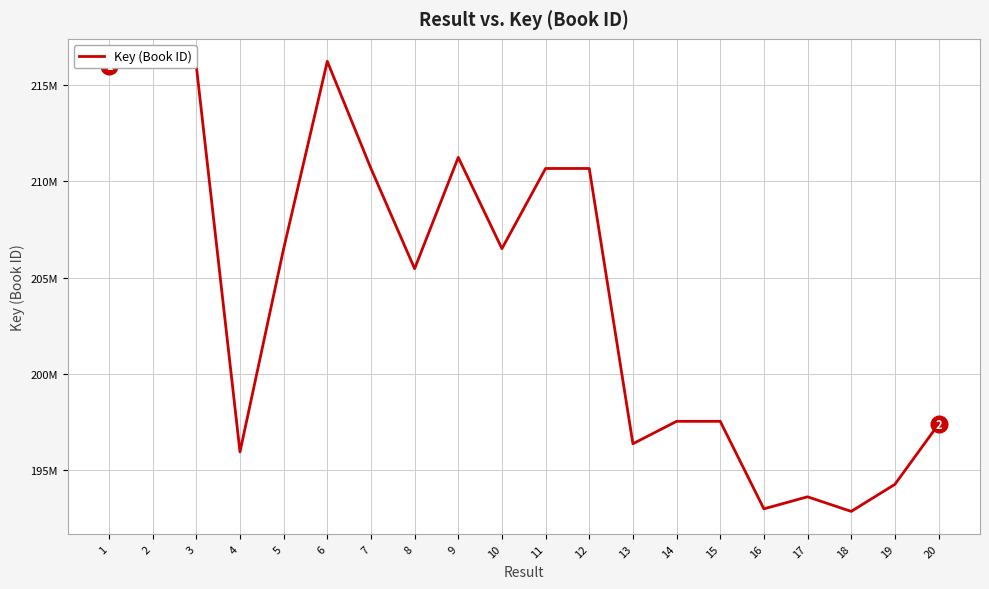

Read the value at 5.

206495493